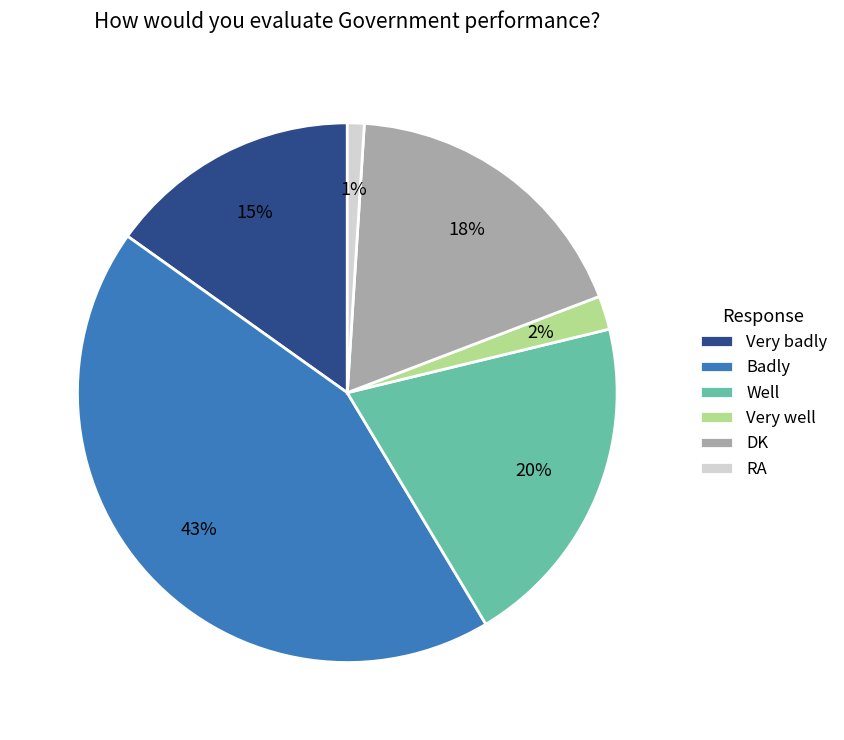

Do Badly and RA together represent more than half of the pie?

No